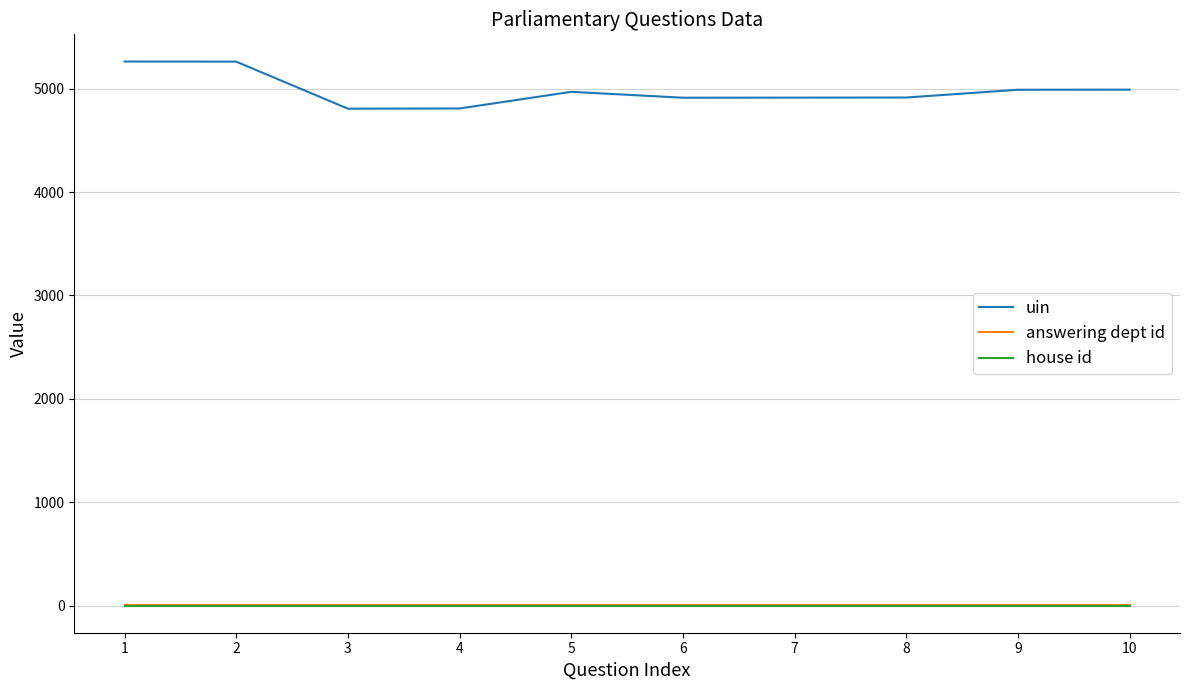

True or false: uin and answering dept id cross at least once.

False